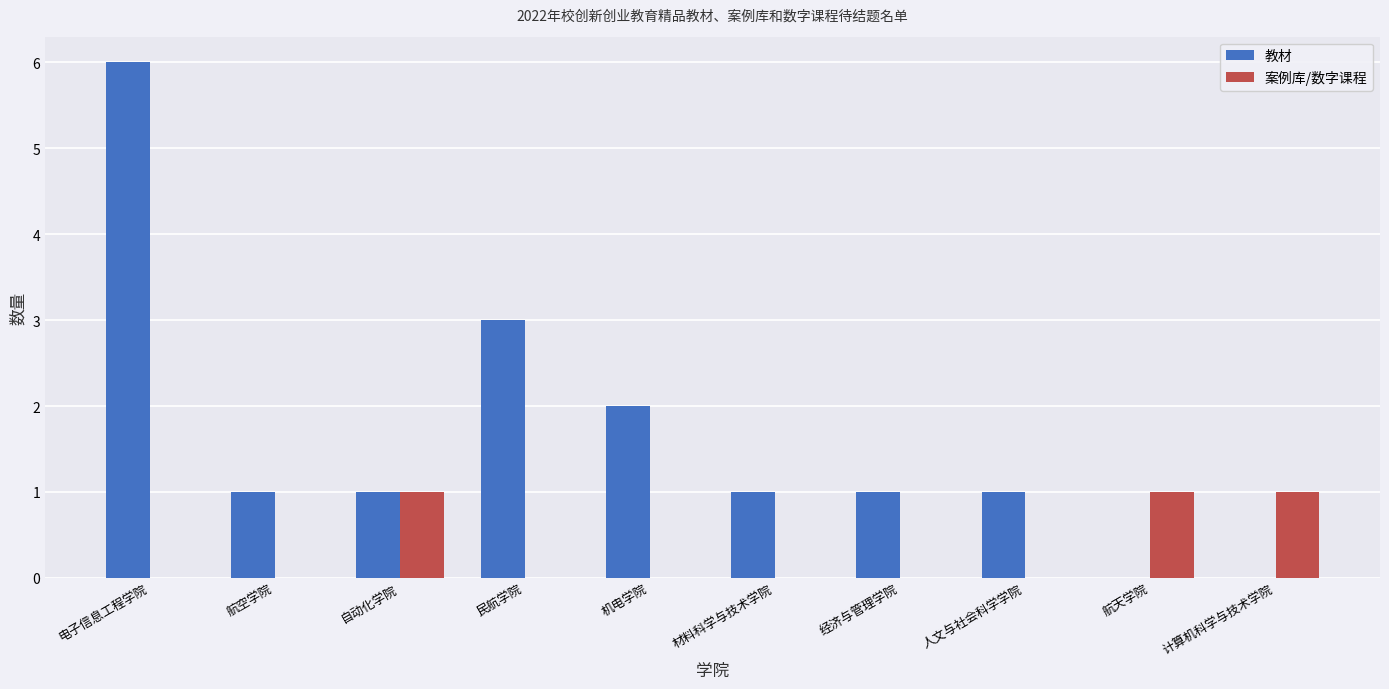

The 教材 series shows 0 at 计算机科学与技术学院. True or false?

True